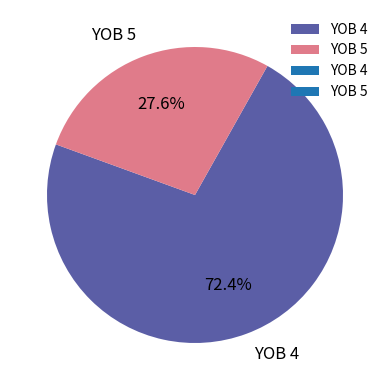

Between YOB 4 and YOB 5, which is larger?

YOB 4